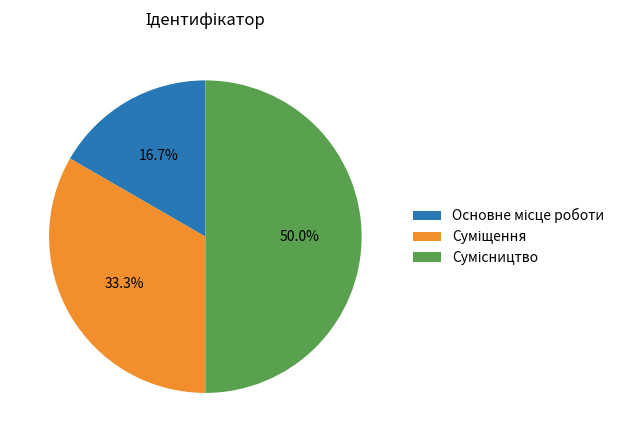

How many slices are in this pie chart?

3